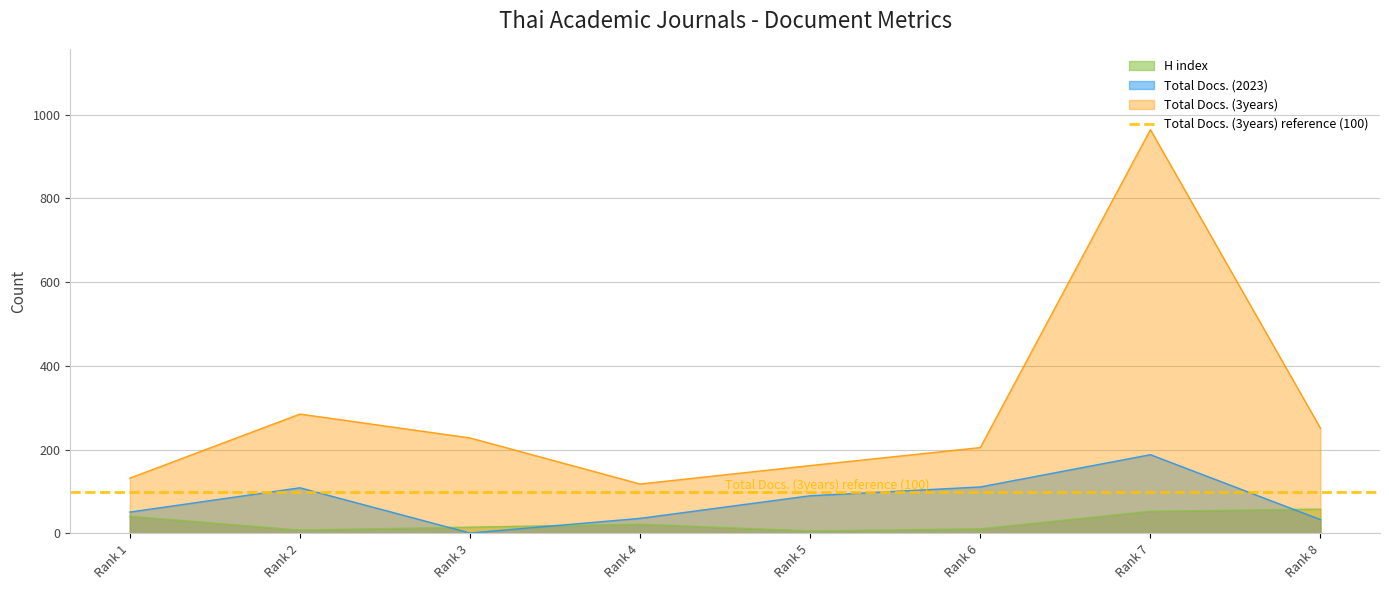

What is the difference between the highest and lowest values at Rank 5?

156